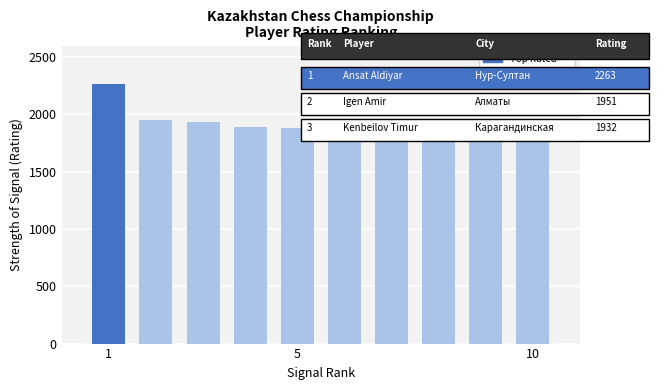

What is the smallest value displayed?

1803